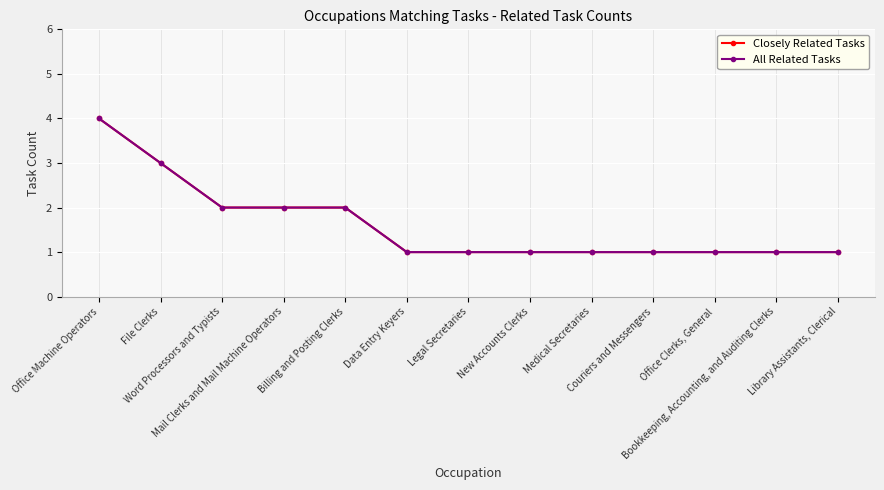

Does the chart have visible grid lines?

Yes